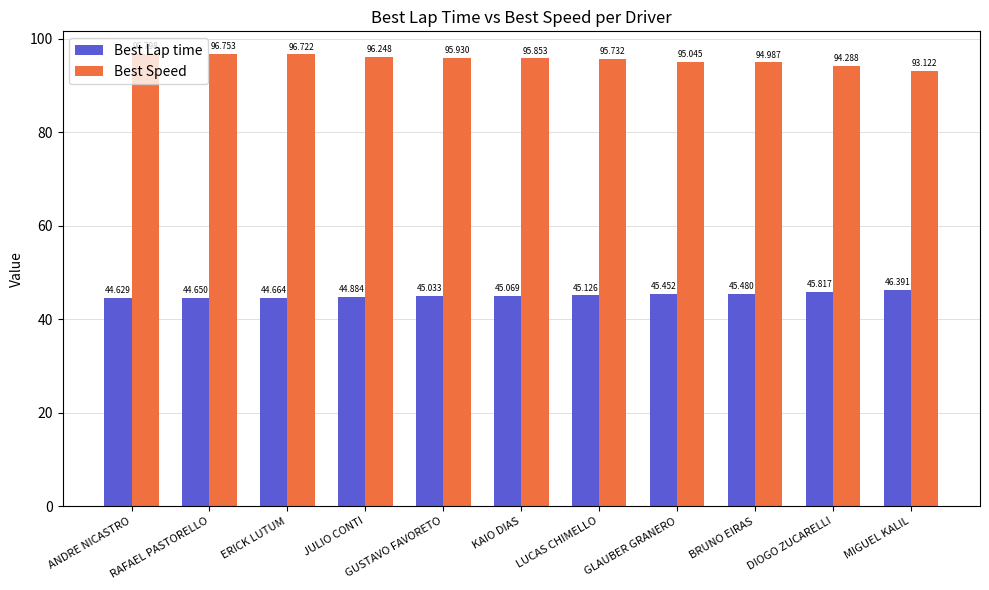

How many categories are shown in the chart?

11